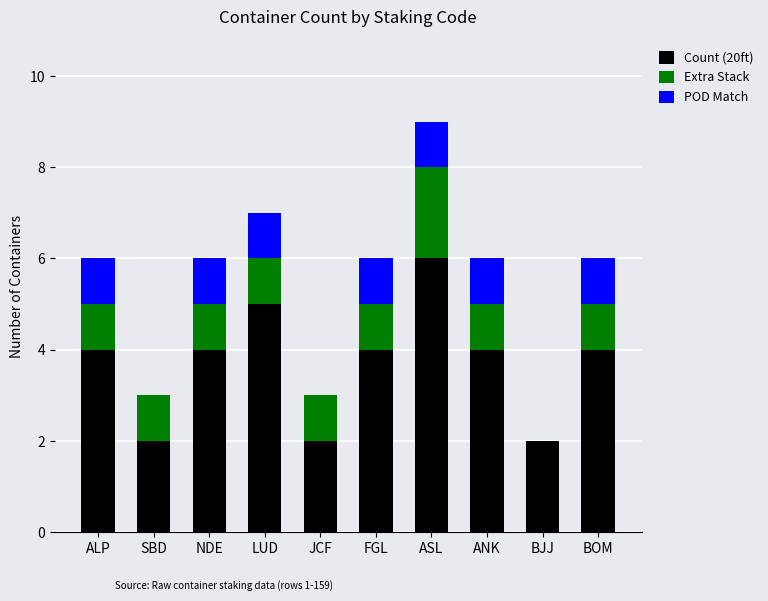

How many series are shown in this chart?

3